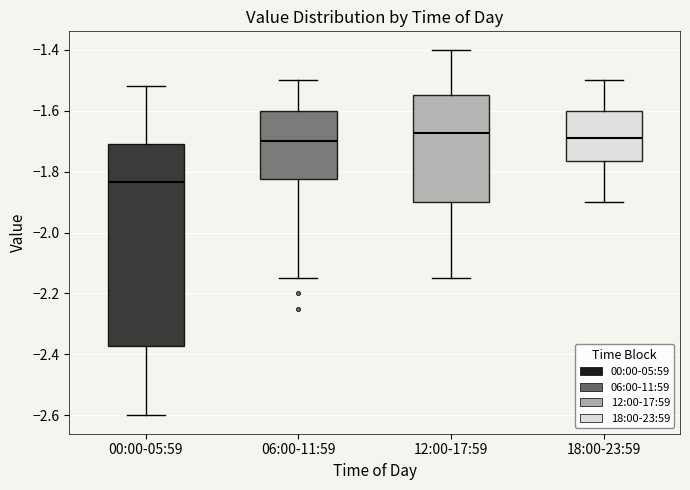

Where does the lower whisker of the box for 12:00-17:59 end on the y-axis? The values are not printed on the chart, so give them approximately, as read against the axis.

-2.14